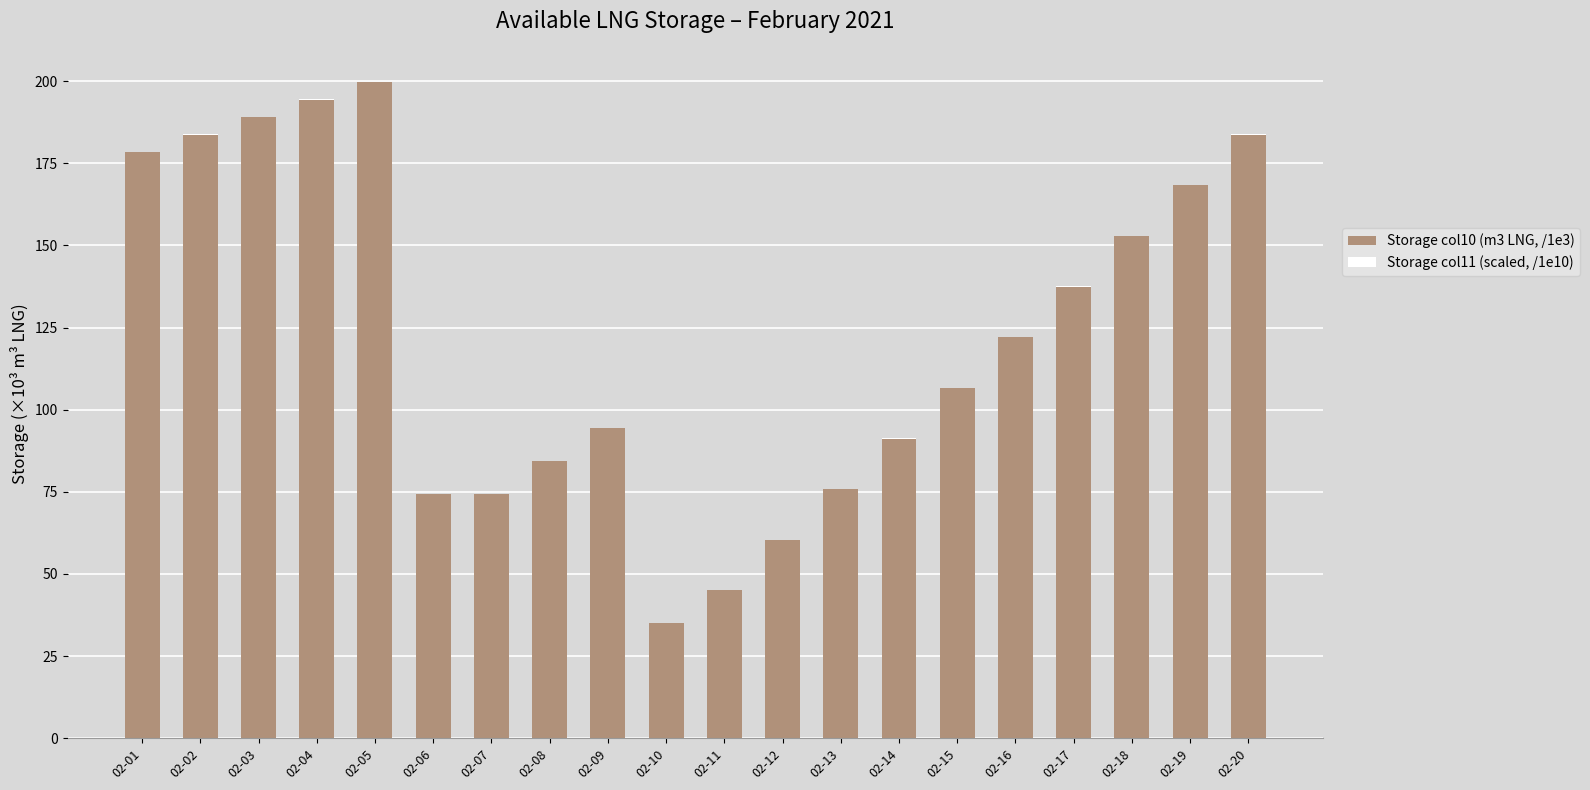

True or false: Storage col10 (m3 LNG, /1e3) has a value of 91.2 at 02-14.

True